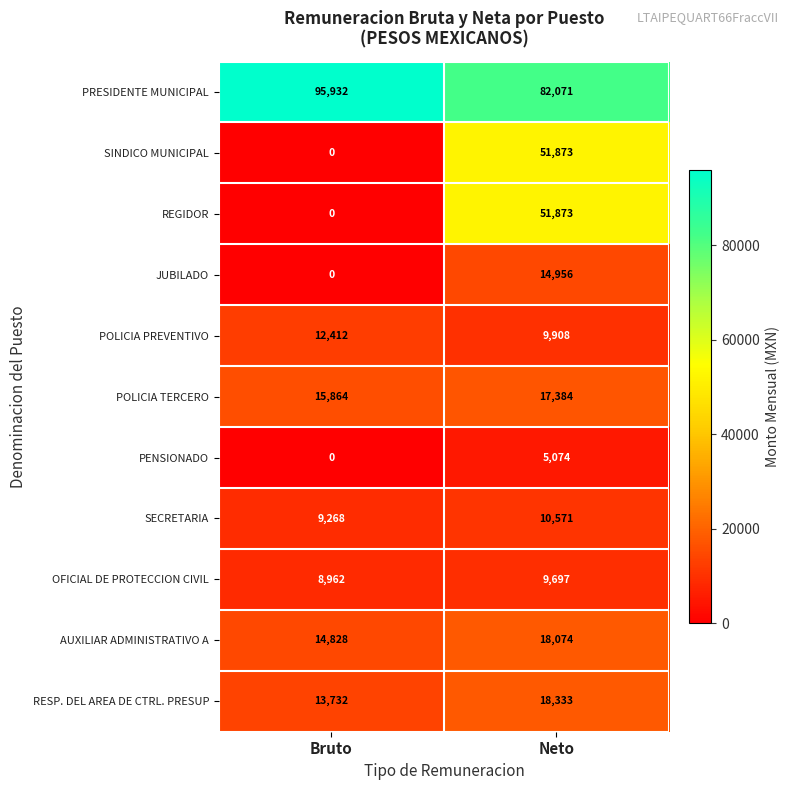

Reading left to right, transcribe all the data shown in this chart.

PRESIDENTE MUNICIPAL: 95932	82071
SINDICO MUNICIPAL: 0	51873
REGIDOR: 0	51873
JUBILADO: 0	14956
POLICIA PREVENTIVO: 12412	9908
POLICIA TERCERO: 15864	17384
PENSIONADO: 0	5074
SECRETARIA: 9268	10571
OFICIAL DE PROTECCION CIVIL: 8962	9697
AUXILIAR ADMINISTRATIVO A: 14828	18074
RESP. DEL AREA DE CTRL. PRESUP: 13732	18333